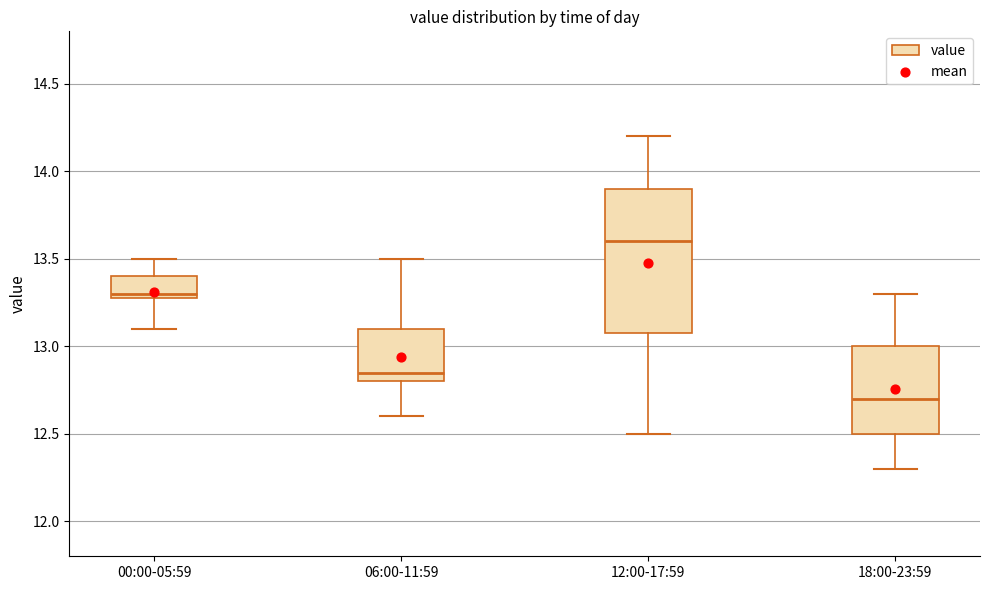

Reading left to right, transcribe this box plot: for each box, give where its median line is, the range the box spans, and where its two whiskers end, as read against the y-axis. The values are not printed on the chart, so give them approximately, as read against the axis.

00:00-05:59: median 13.30 (just above the box's lower edge), box 13.30 to 13.40, whiskers 13.10 to 13.50
06:00-11:59: median 12.85, box 12.80 to 13.10, whiskers 12.60 to 13.50
12:00-17:59: median 13.60, box 13.10 to 13.90, whiskers 12.50 to 14.20
18:00-23:59: median 12.70, box 12.50 to 13.00, whiskers 12.30 to 13.30